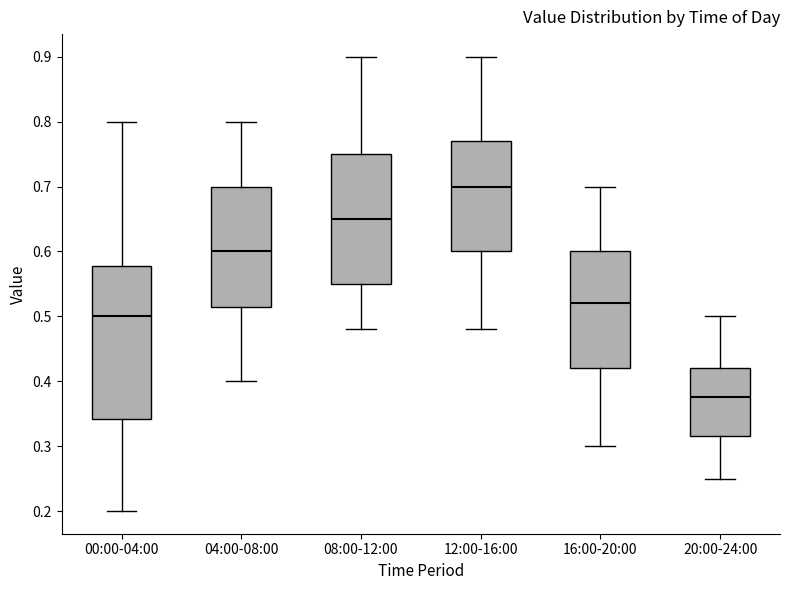

Comparing the boxes themselves (not the whiskers), which one is the tallest?

00:00-04:00